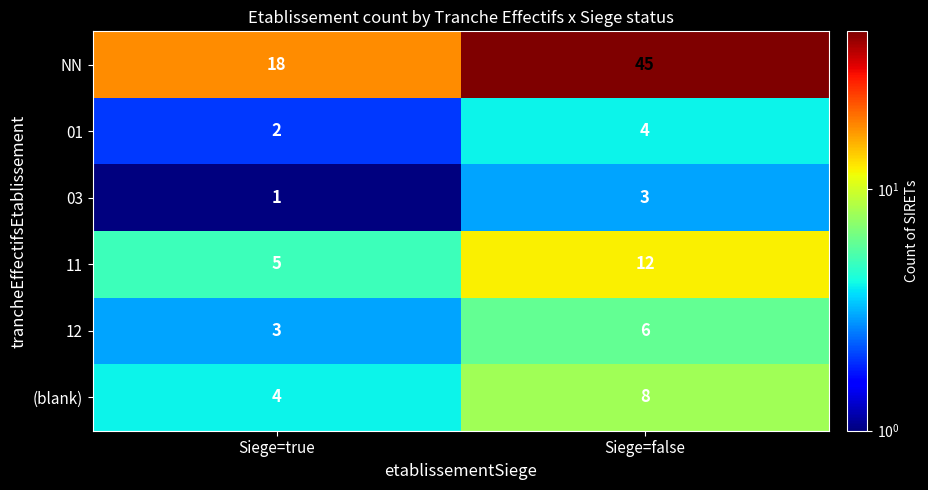

At which category does the chart reach its minimum across all series?

Siege=true